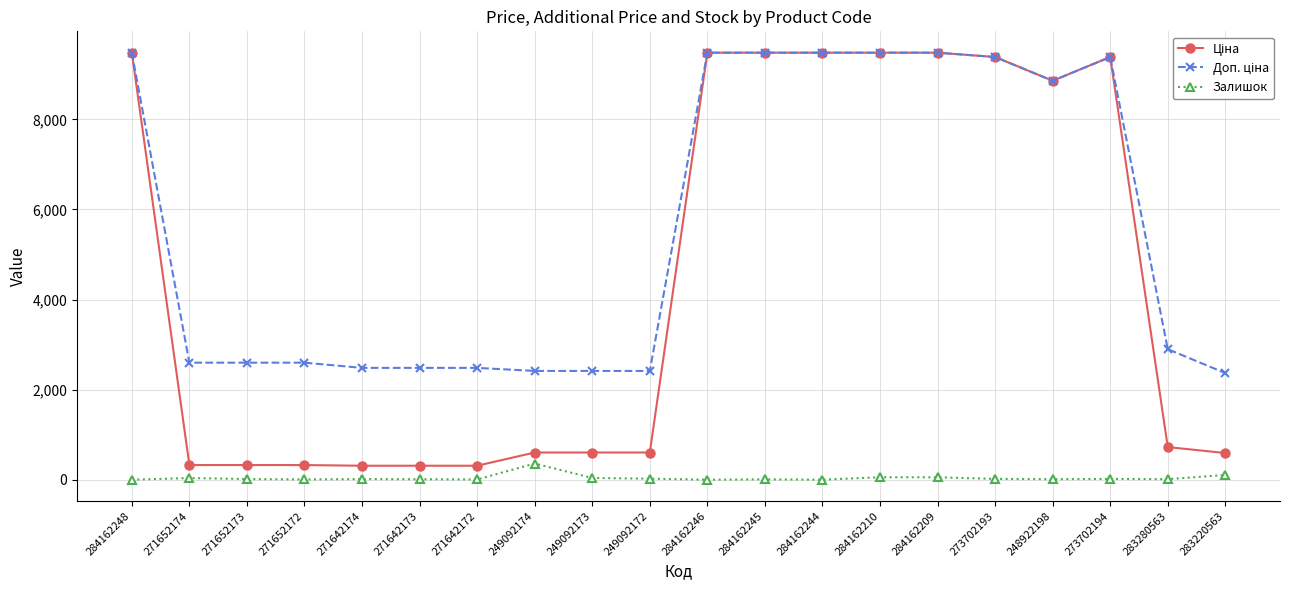

What is the maximum value shown in the chart?

9480.1